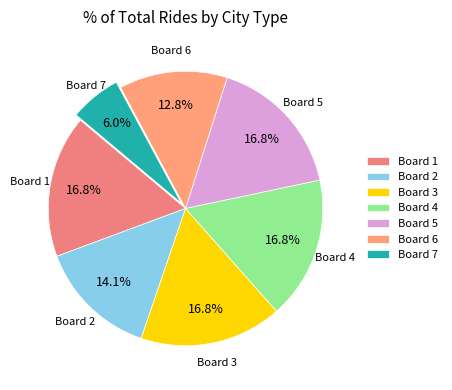

Which category has the smallest portion of the pie?

Board 7